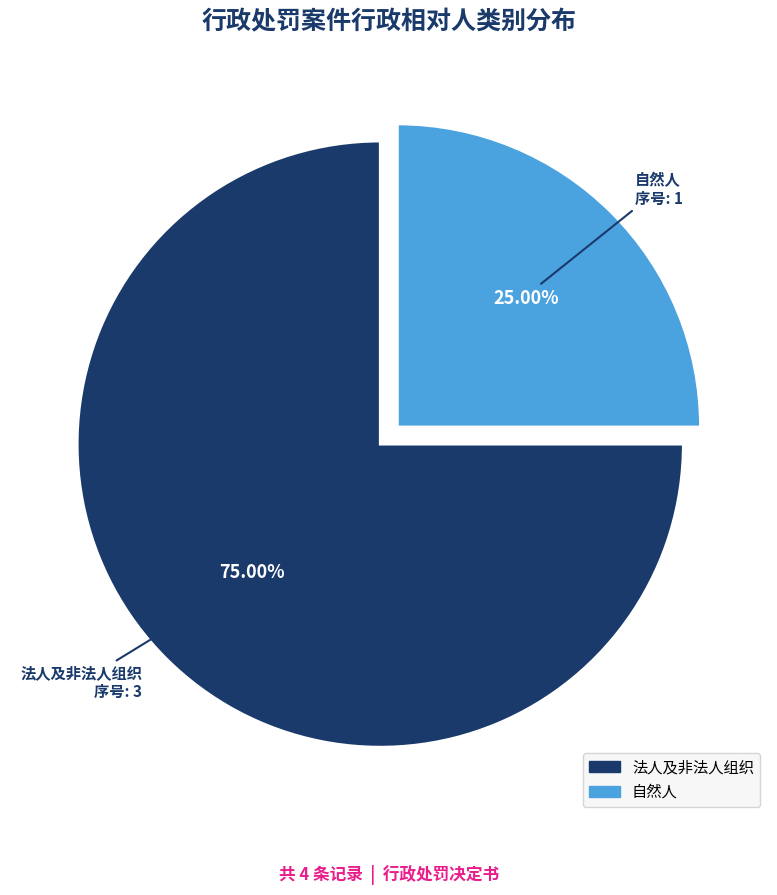

How many slices are in this pie chart?

2